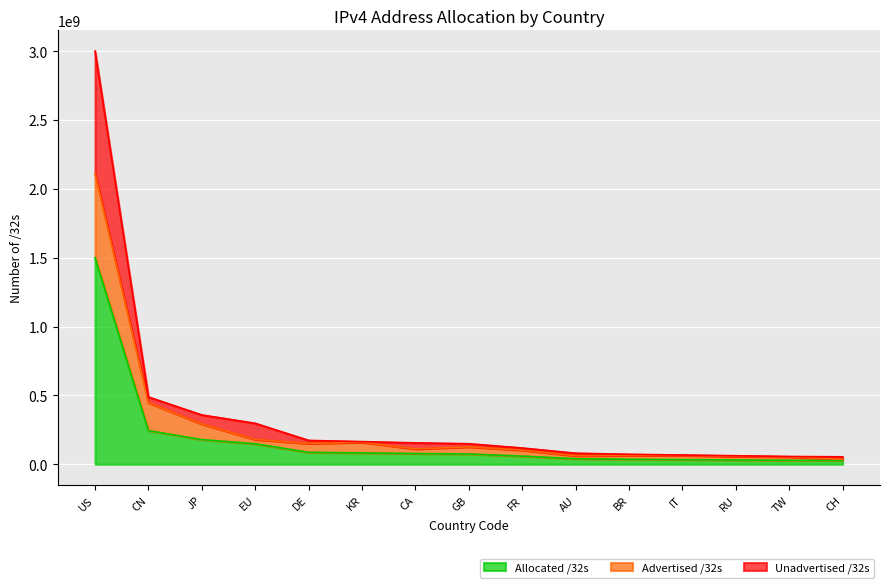

Reading right to left, what are all the values shown in this chart?

Allocated /32s: CH=26933224	TW=28152832	RU=30863880	IT=33481152	BR=36046336	AU=39979520	FR=58878272	GB=74438296	CA=77585152	KR=82156032	DE=86483960	EU=148561664	JP=178943232	CN=244169216	US=1500395520
Advertised /32s: CH=35847153	TW=53510912	RU=57478888	IT=63808960	BR=64249216	AU=61930672	FR=102735936	GB=126545112	CA=111315584	KR=159674720	DE=151145720	EU=179790788	JP=292405653	CN=447676928	US=2110823968
Unadvertised /32s: CH=53866448	TW=56305664	RU=61727760	IT=66962304	BR=72092672	AU=79959040	FR=117756544	GB=148876592	CA=155170304	KR=164312064	DE=172967920	EU=297123328	JP=357886464	CN=488338432	US=3000791040